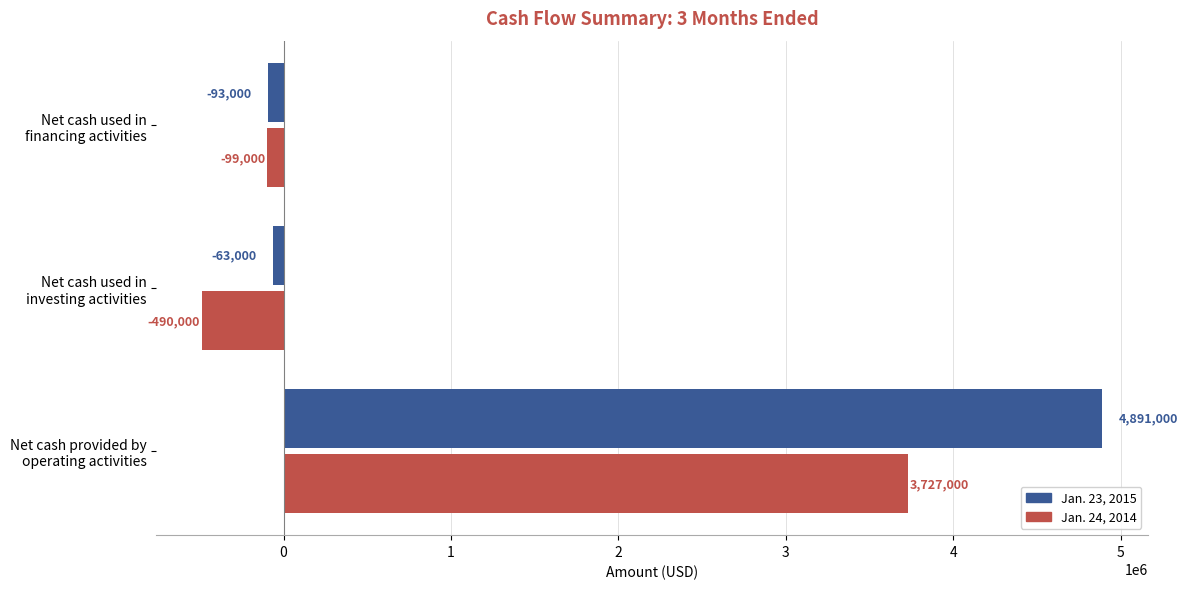

What is the maximum value for Jan. 23, 2015?

4891000